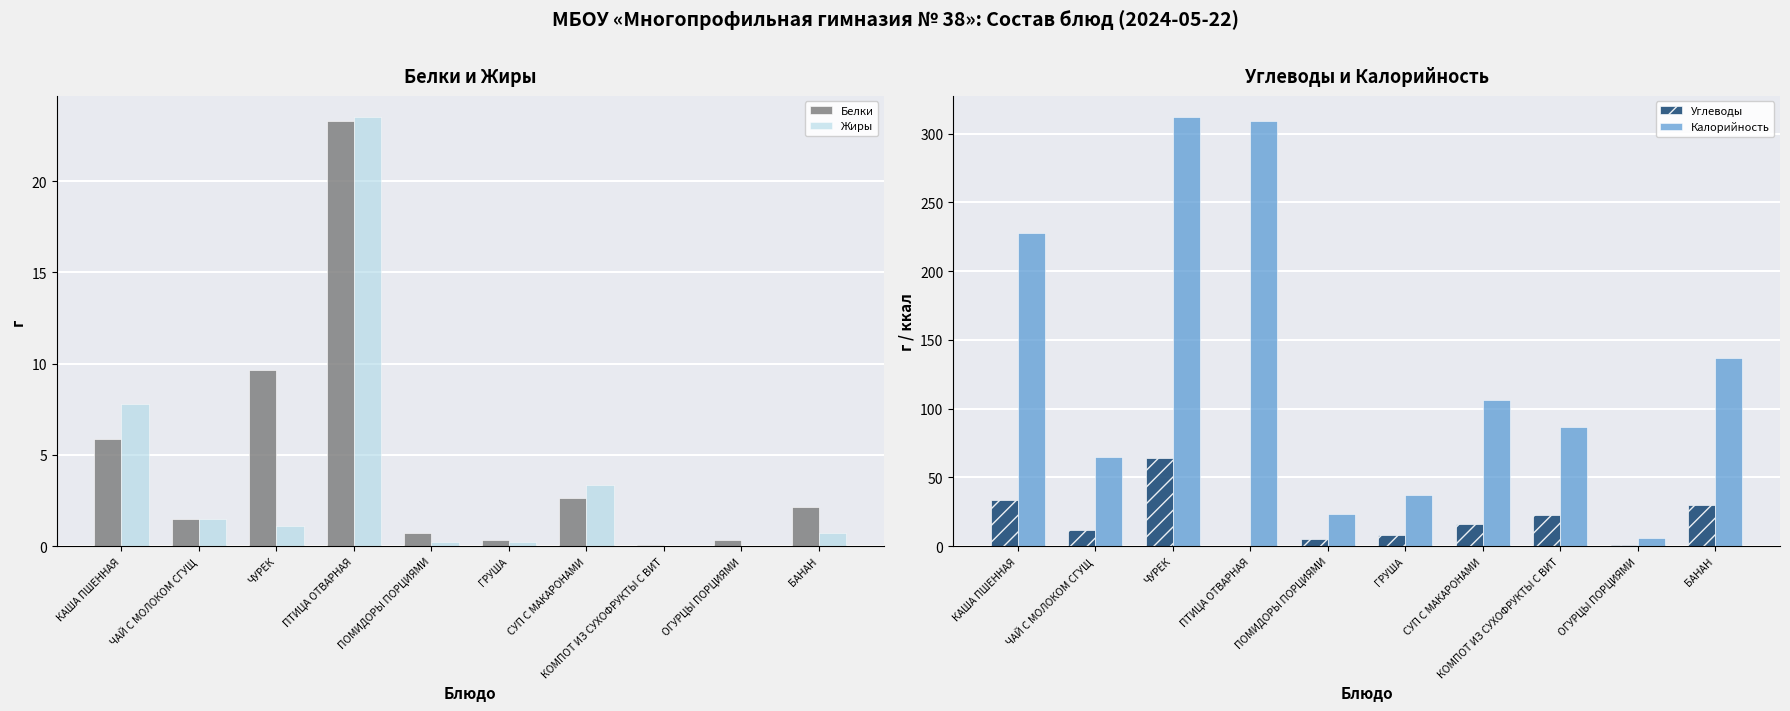

What is the value of the Белки bar at the 8th from the left?

0.1